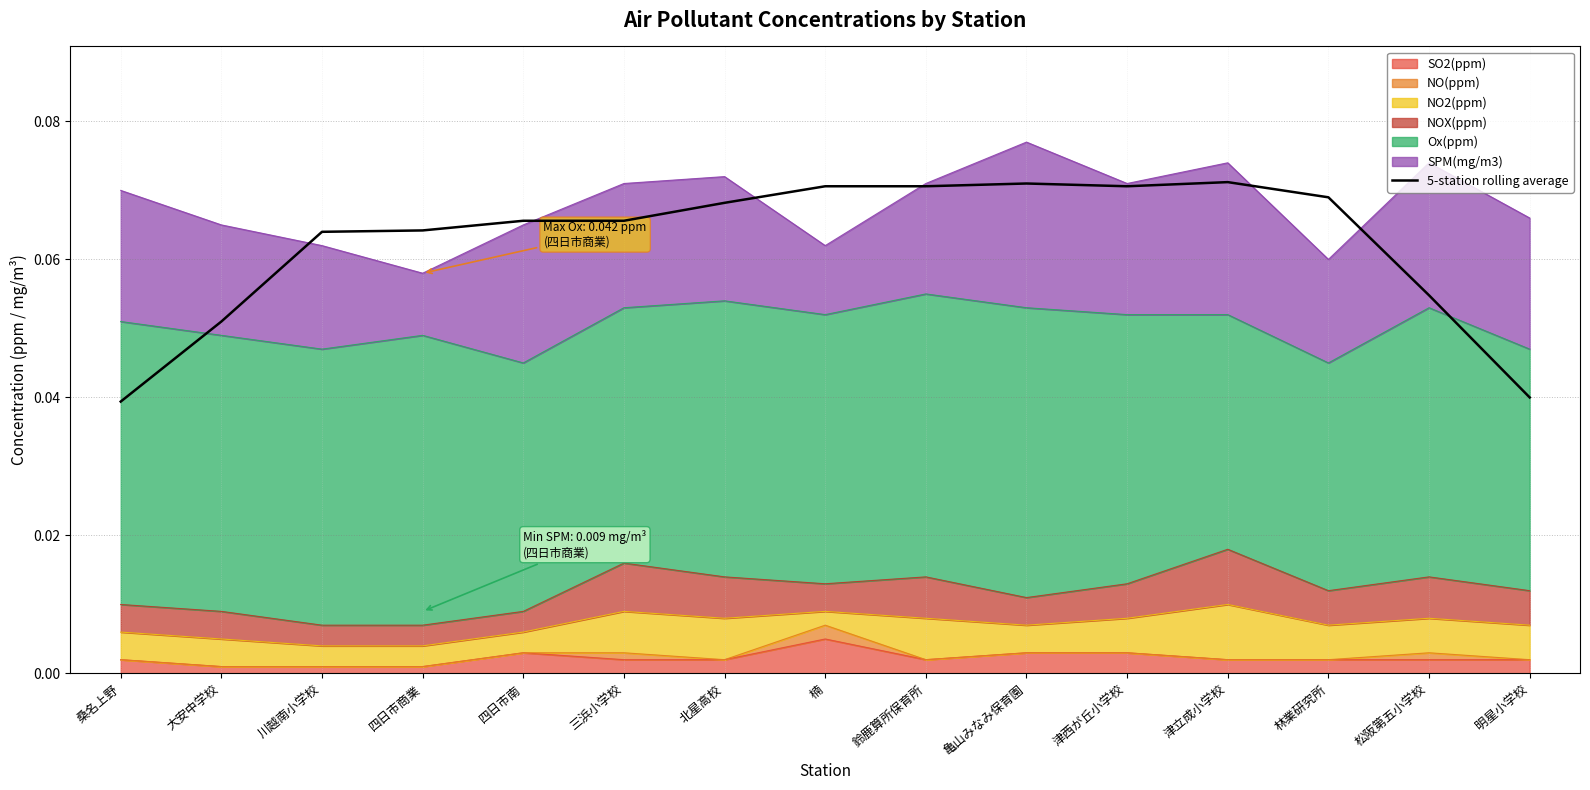

Is it true that the value at 亀山みなみ保育園 is 0.1?

True